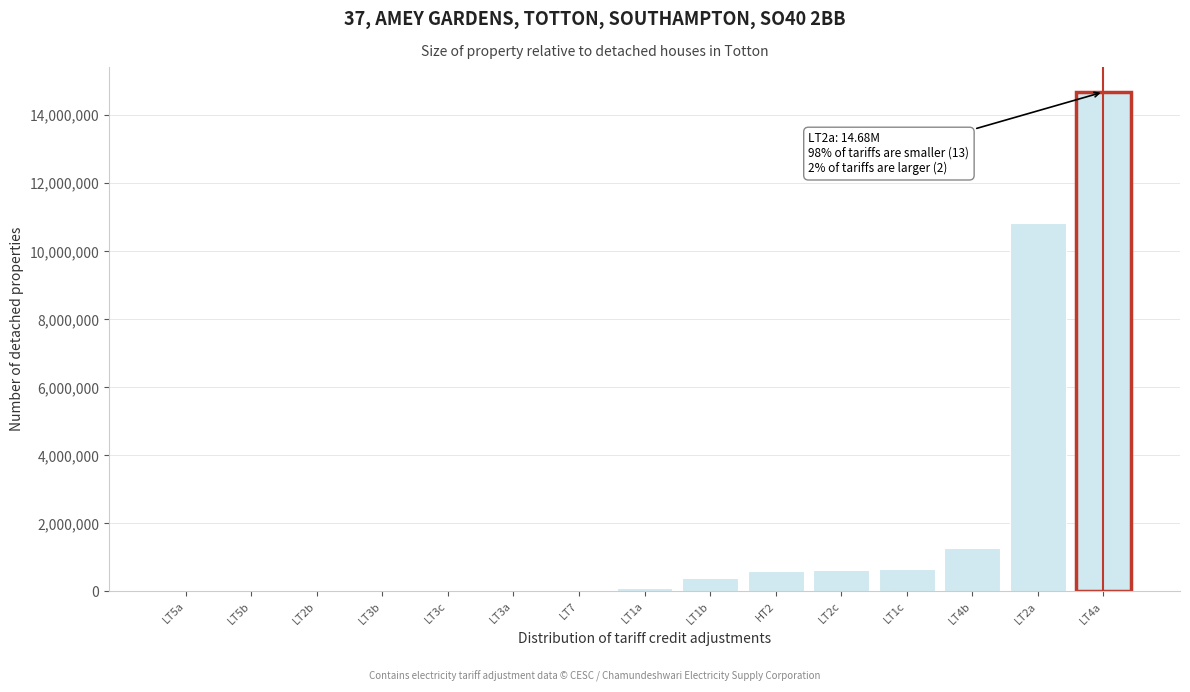

Where is the data nearest to the value 7342334?

LT2a